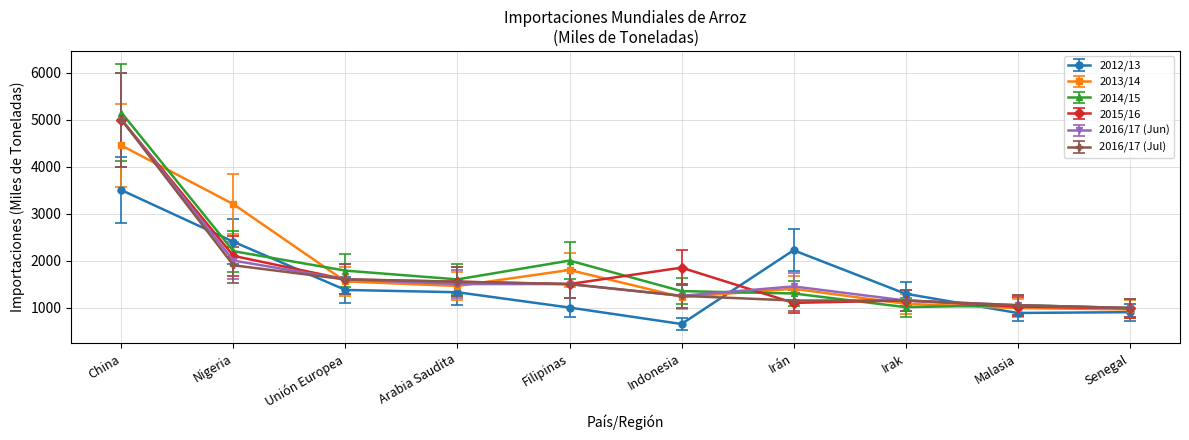

Does the chart display data point markers on the line(s)?

Yes